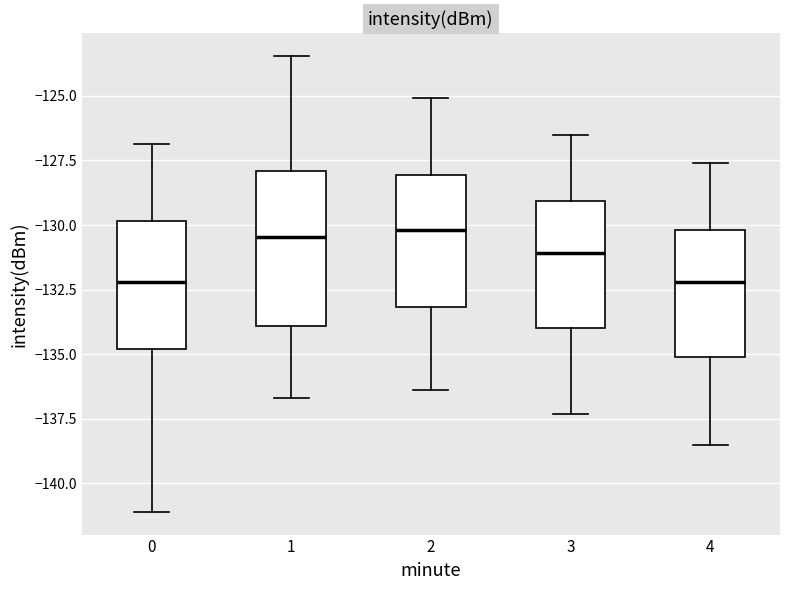

Where does the median line of the box at x = 3 sit on the y-axis? The values are not printed on the chart, so give them approximately, as read against the axis.

-131.0